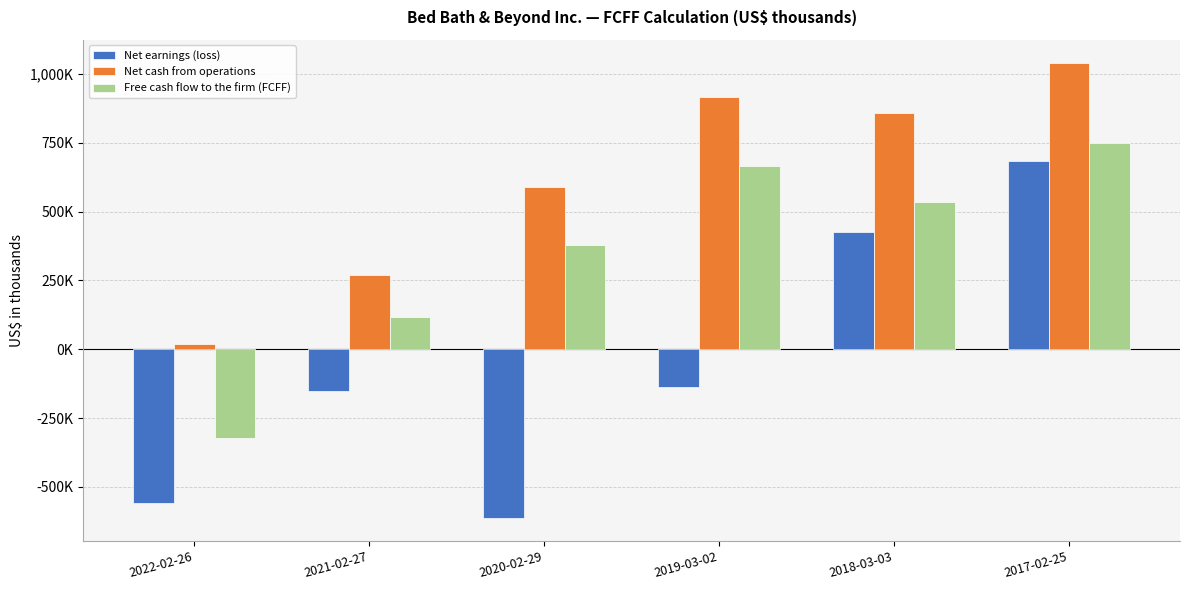

Is the value of Net cash from operations at 2018-03-03 greater than the value of Free cash flow to the firm (FCFF) at 2019-03-02?

Yes